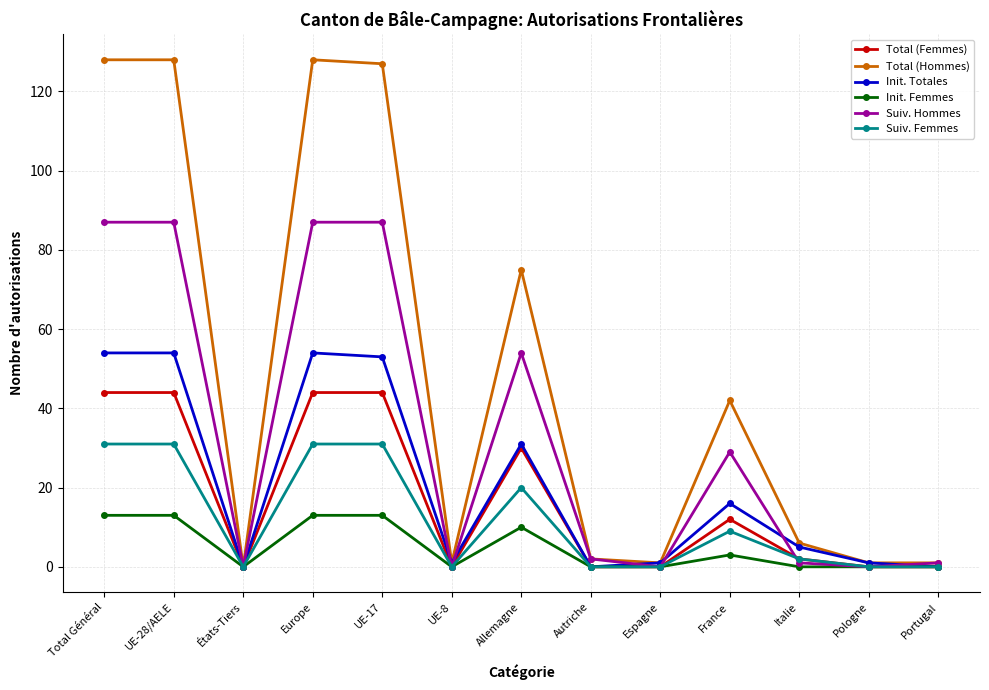

What position from the right is UE-17?

9